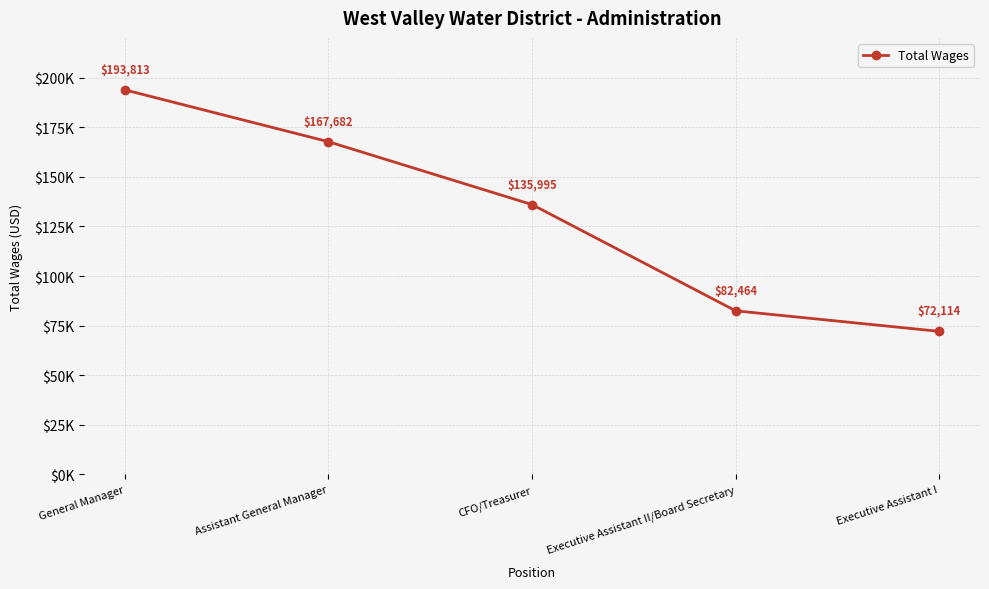

Rank the categories by value from lowest to highest.

Executive Assistant I, Executive Assistant II/Board Secretary, CFO/Treasurer, Assistant General Manager, General Manager